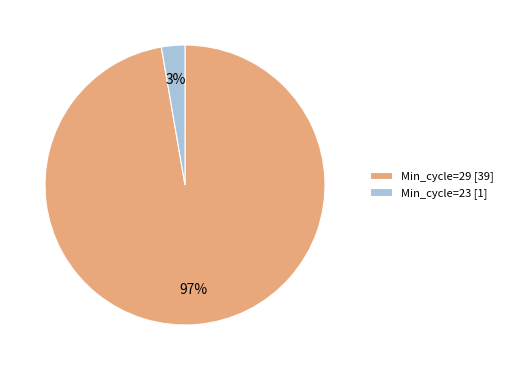

Rank the categories by value from lowest to highest.

Min_cycle=23 [1], Min_cycle=29 [39]